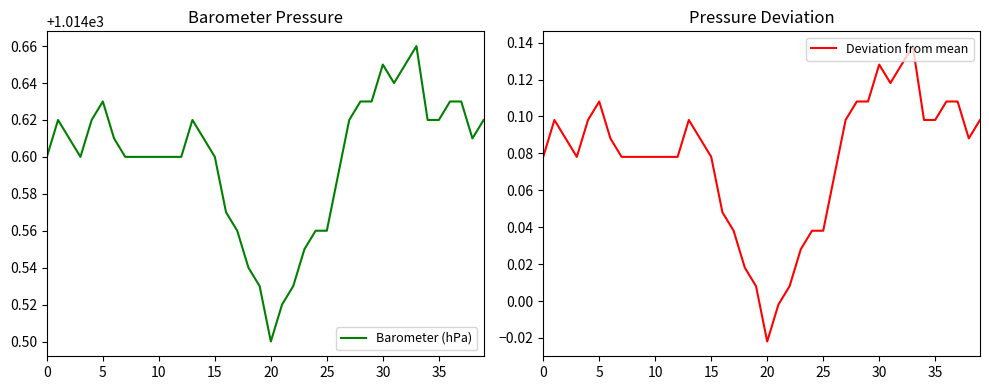

Is the value of Barometer (hPa) at 35 greater than the value of Deviation from mean at 30?

Yes